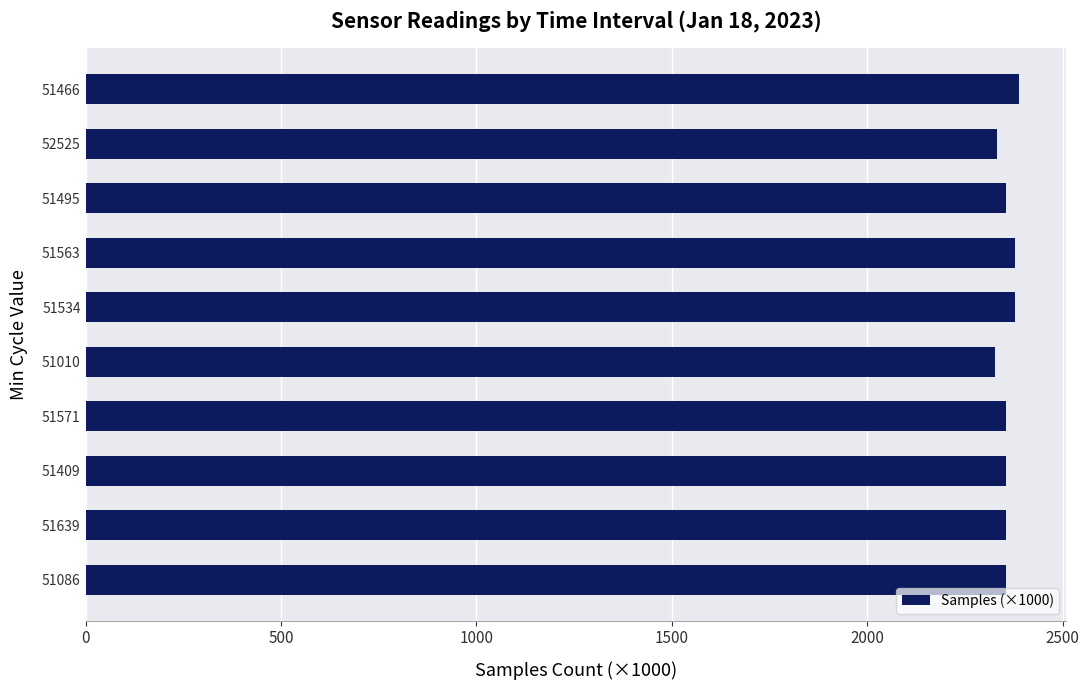

What is the smallest value displayed?

2327.7